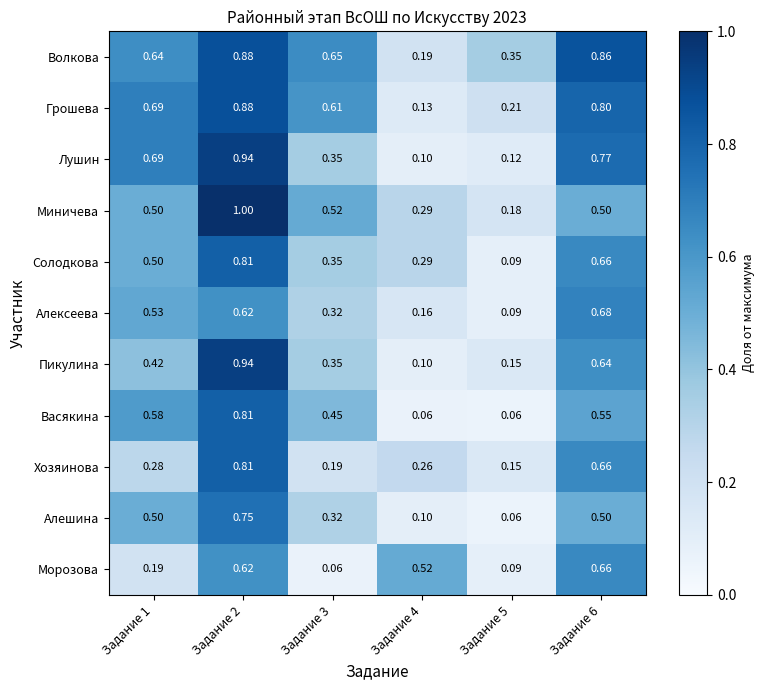

Which series changed the most between Задание 2 and Задание 6?

Миничева